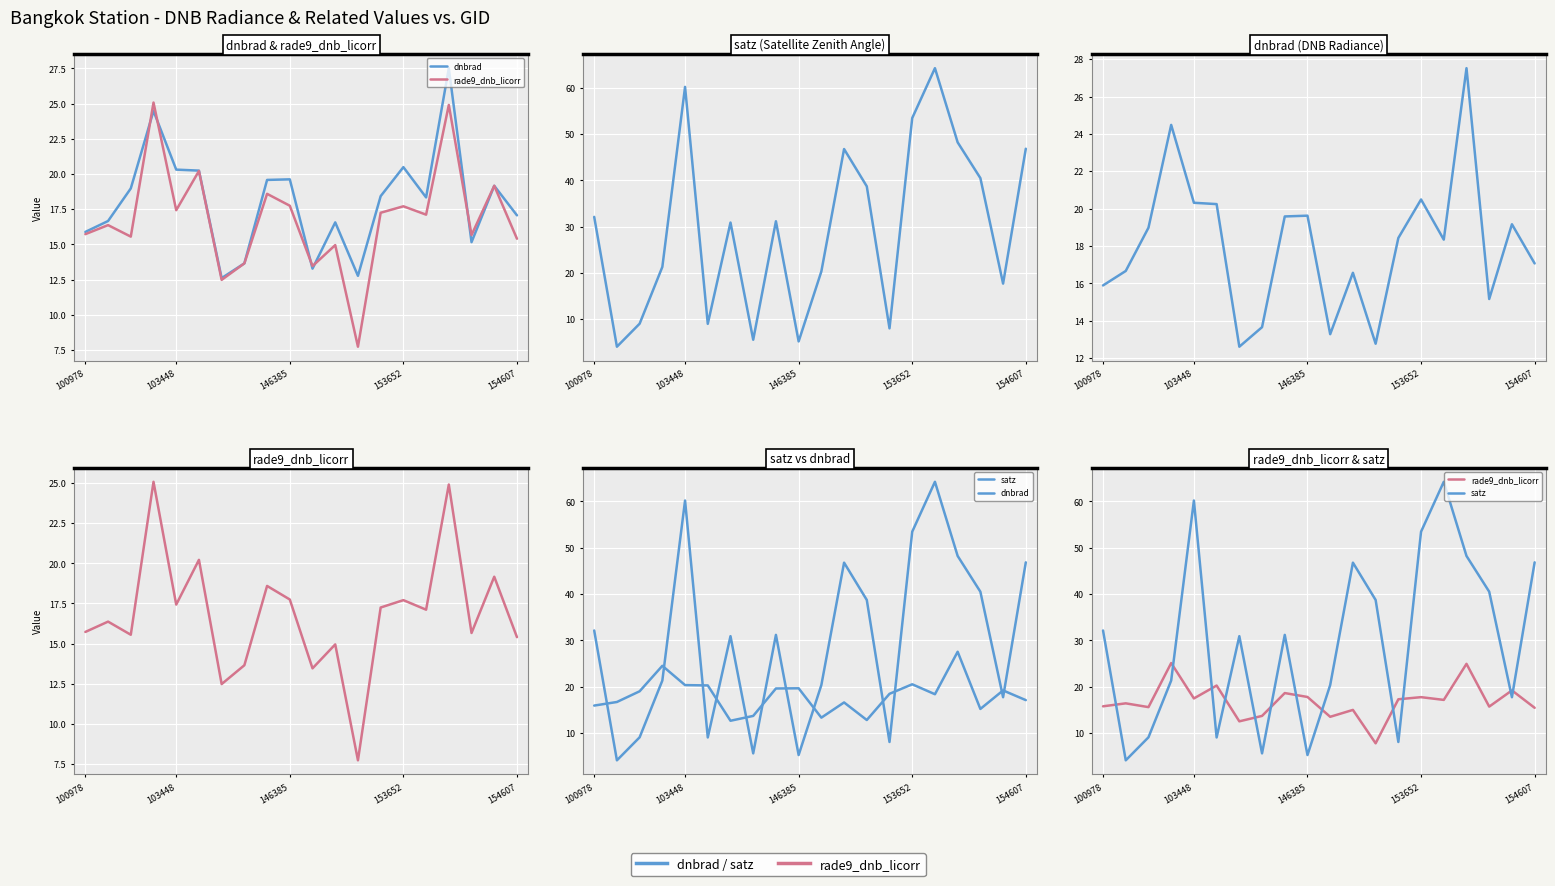

Which series has the largest range (max minus min)?

satz